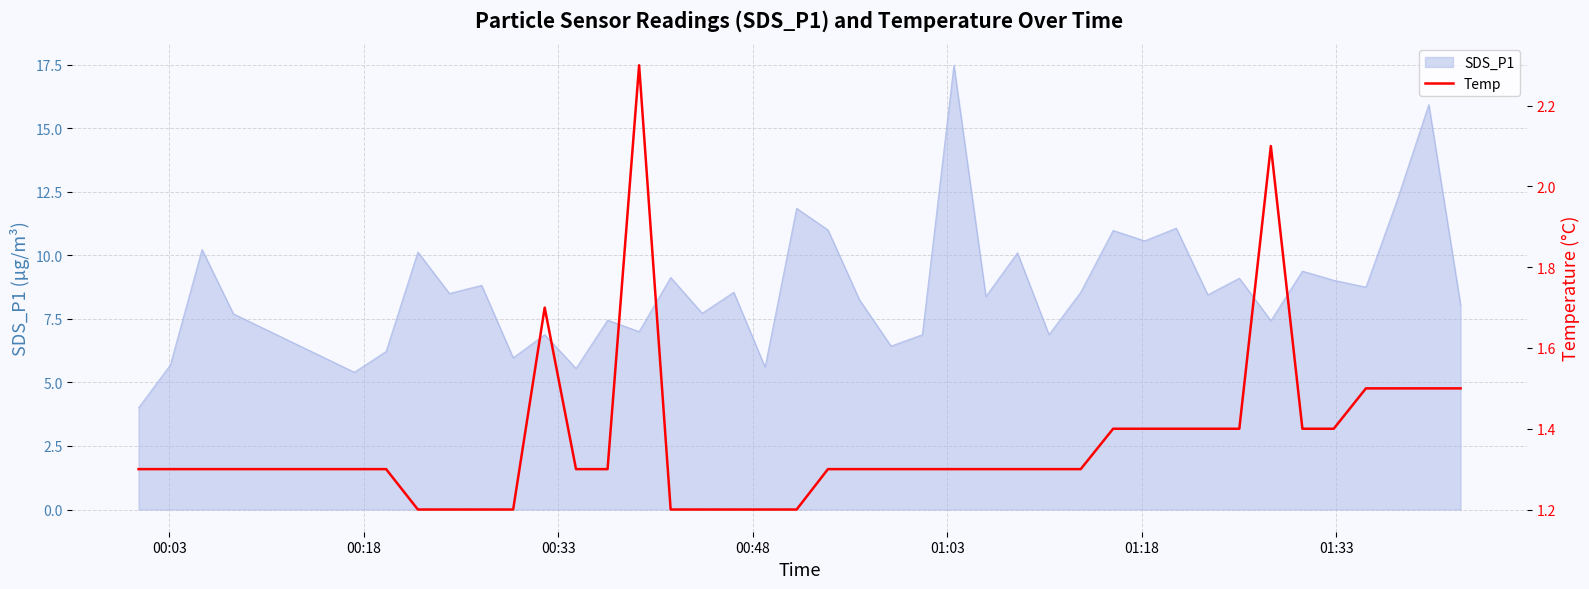

What is the minimum value for SDS_P1?

4.0